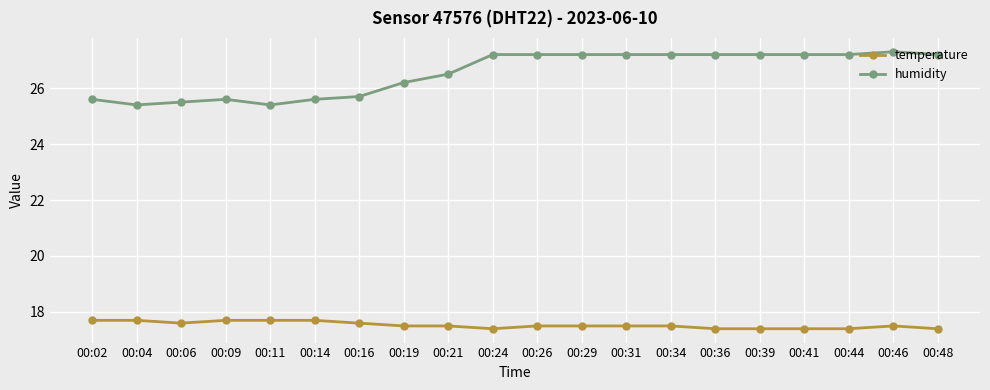

What is the difference between the maximum and minimum values in the humidity series?

1.9